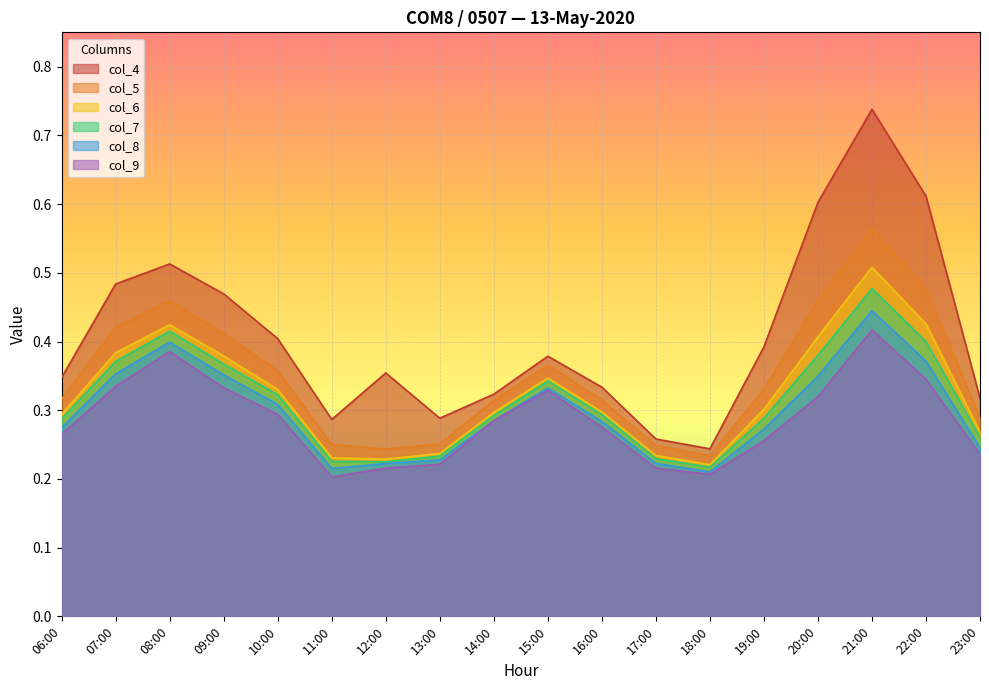

List the labels in order of col_6 value, smallest first.

18:00, 12:00, 11:00, 17:00, 13:00, 23:00, 06:00, 14:00, 16:00, 19:00, 10:00, 15:00, 09:00, 07:00, 20:00, 08:00, 22:00, 21:00